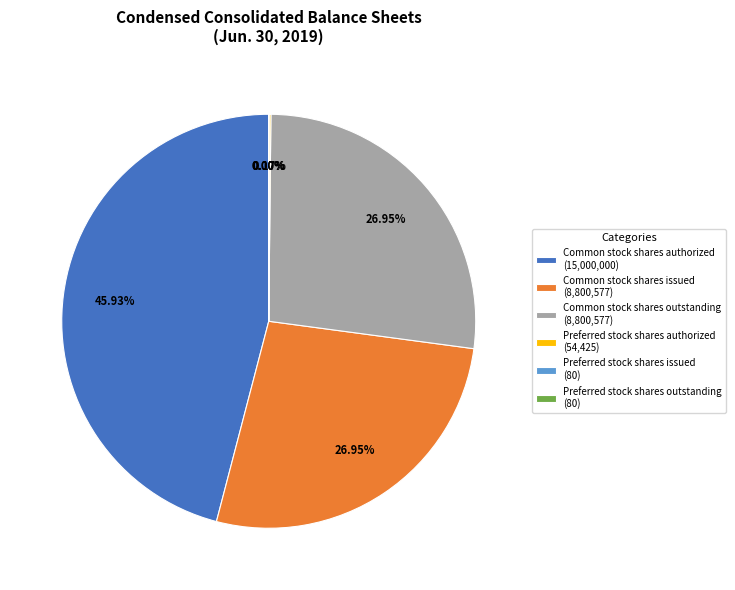

Do Common stock shares issued (8,800,577) and Common stock shares authorized (15,000,000) together represent more than half of the pie?

Yes